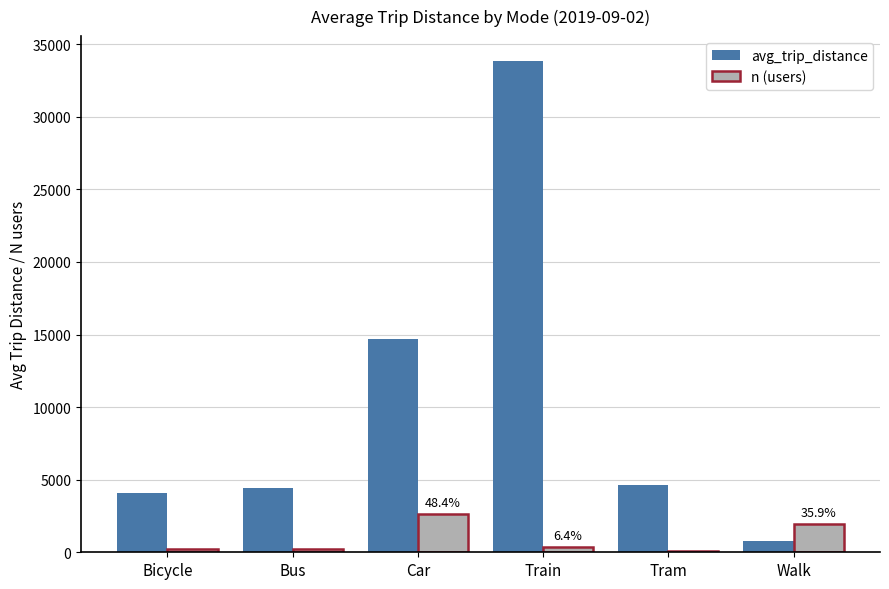

How many data points does each series have?

6